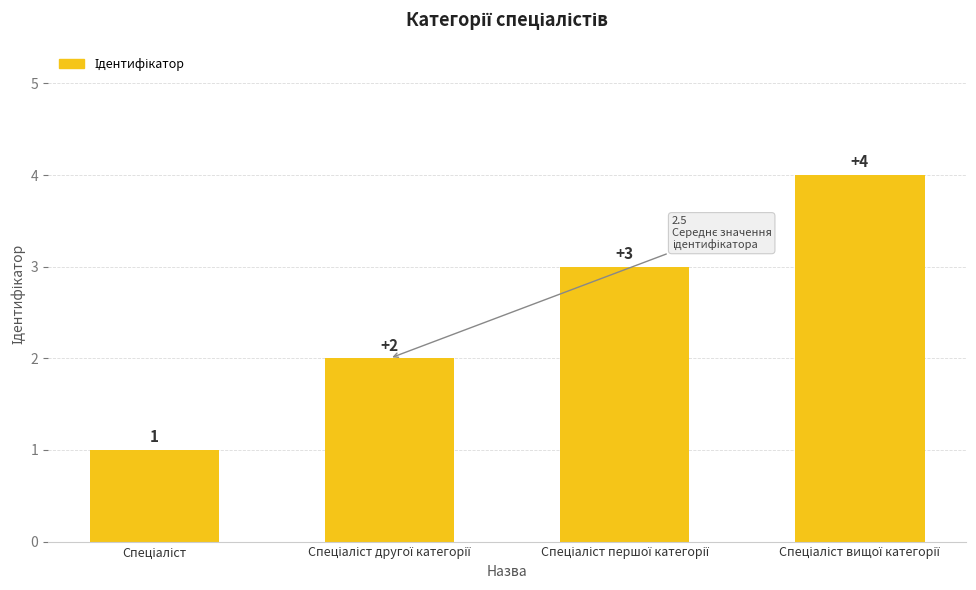

How many values are between 2 and 4?

3